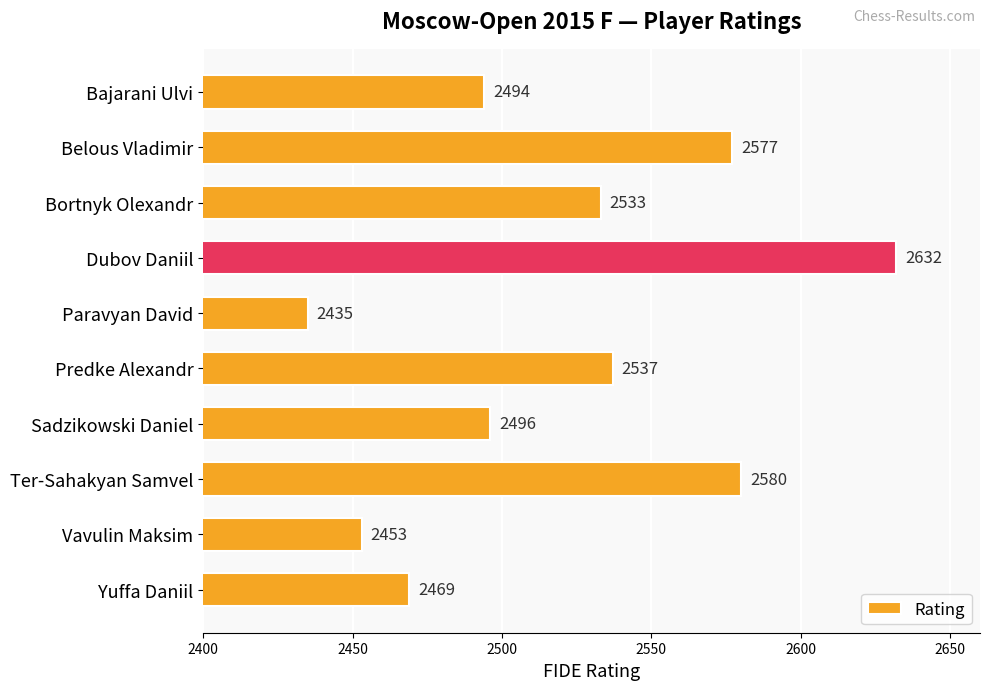

What is the difference between the second highest and minimum values?

145